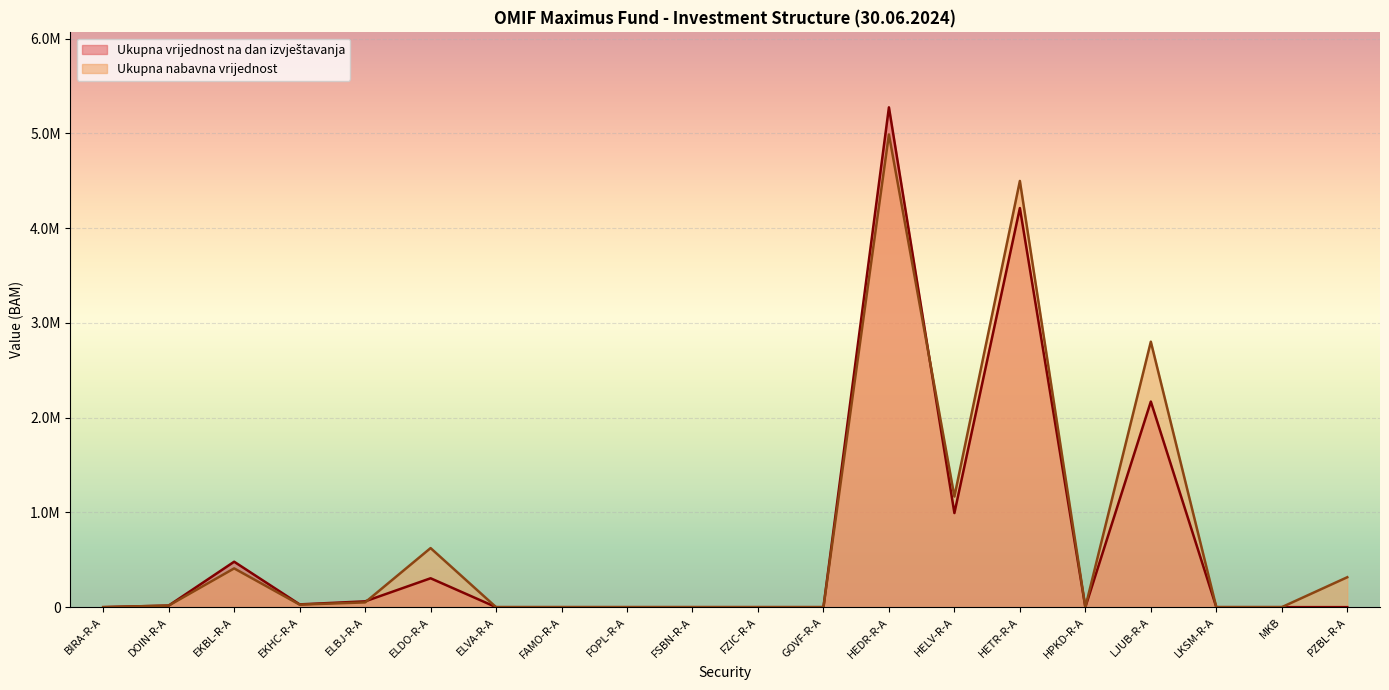

Rank the series at ELDO-R-A from lowest to highest value.

Ukupna vrijednost na dan izvještavanja, Ukupna nabavna vrijednost